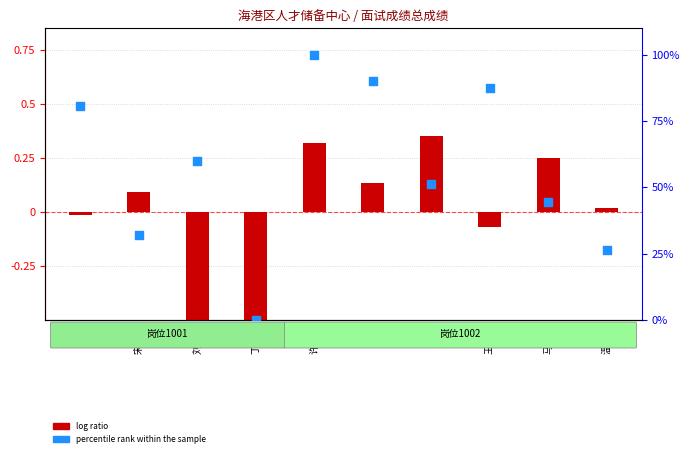

Which series has the largest total across all categories?

percentile rank within the sample